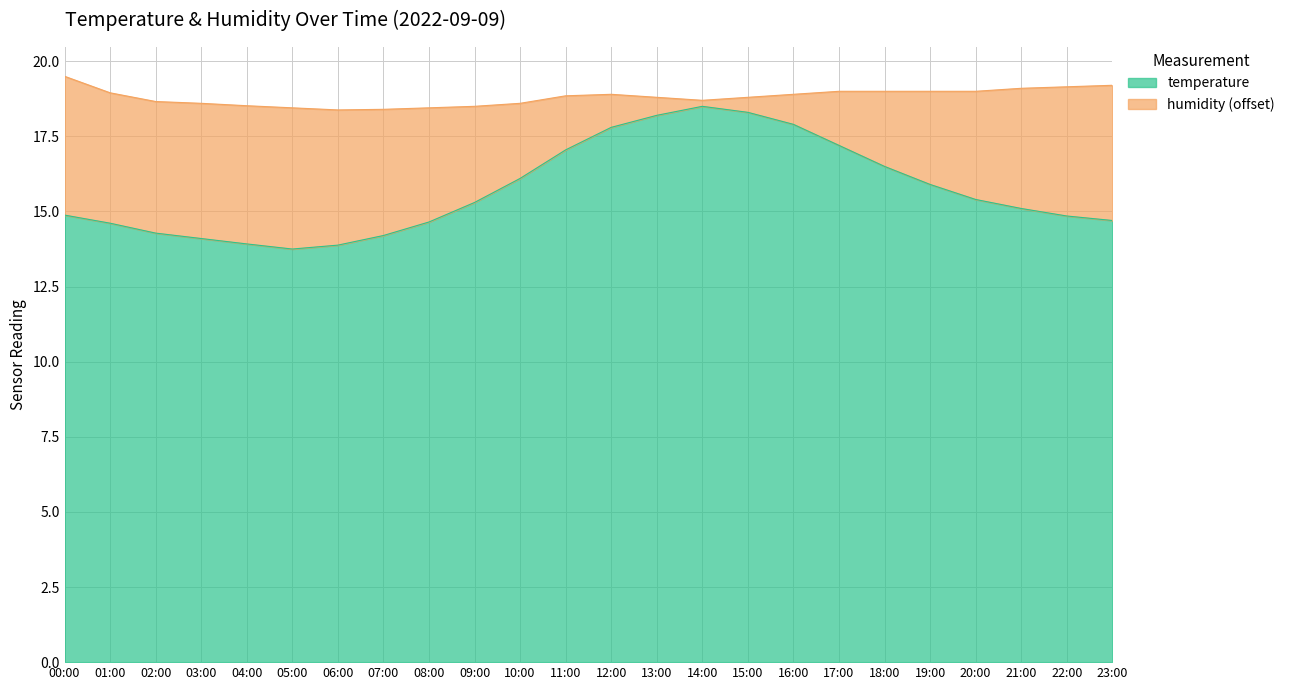

What is the minimum value for temperature?

13.8